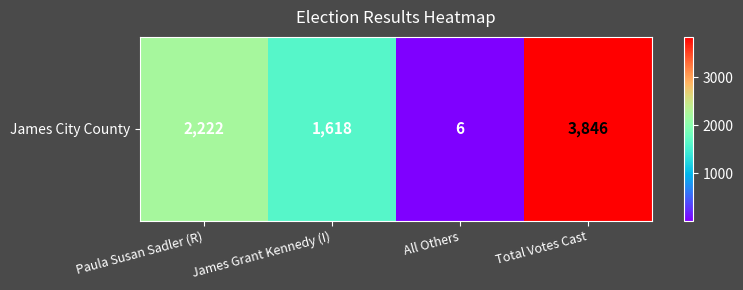

Reading right to left, list all the values displayed in this chart.

3846	6	1618	2222